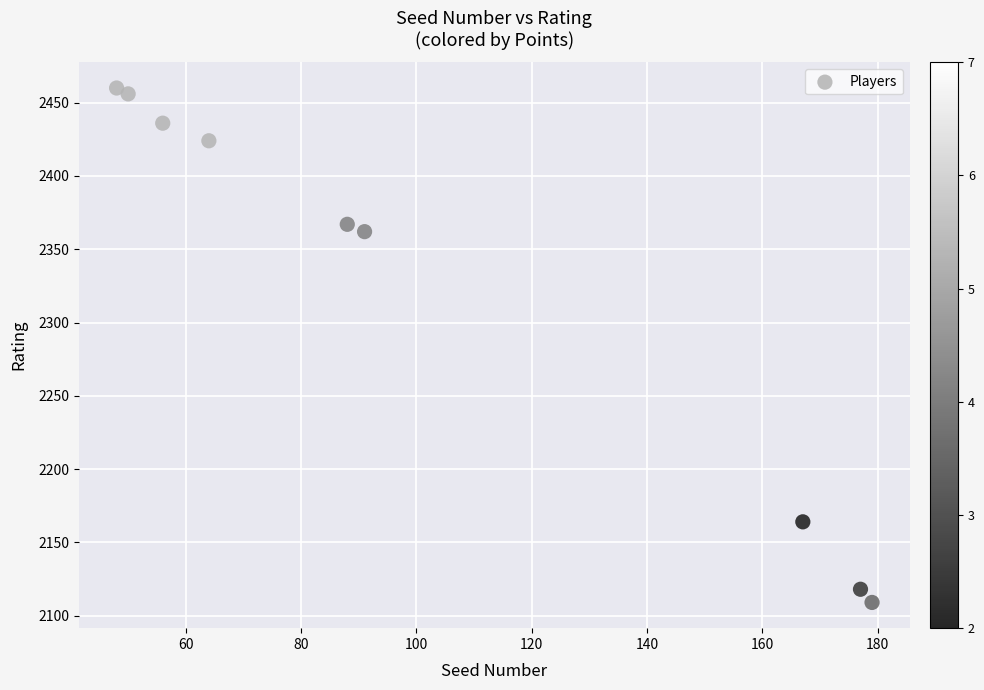

What is the average Y value?

2322